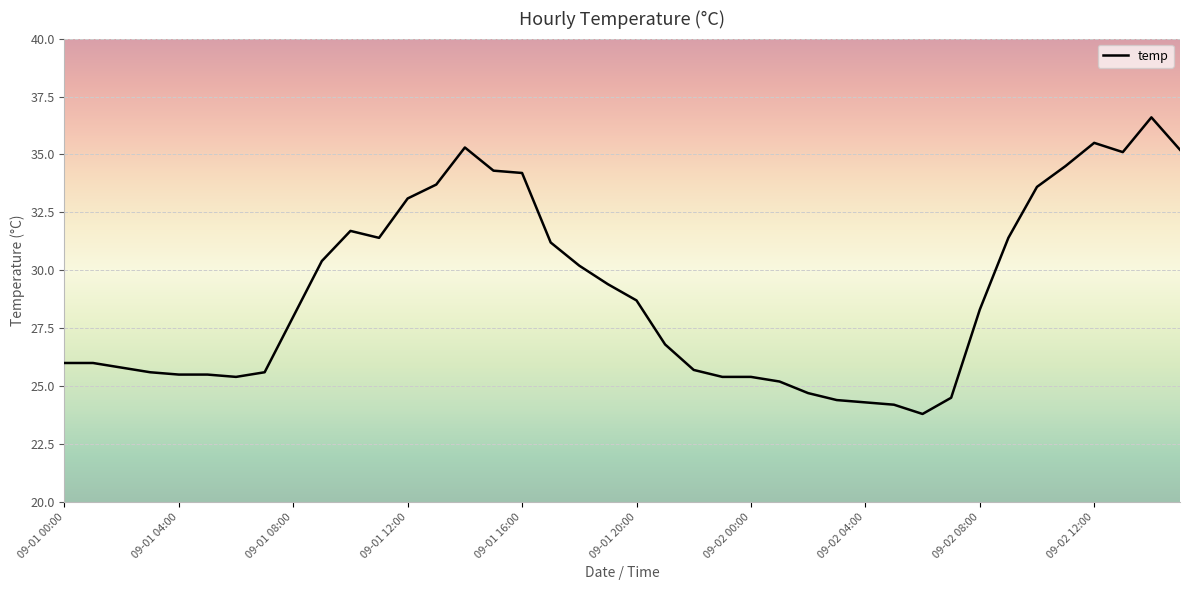

How many categories are shown in the chart?

40